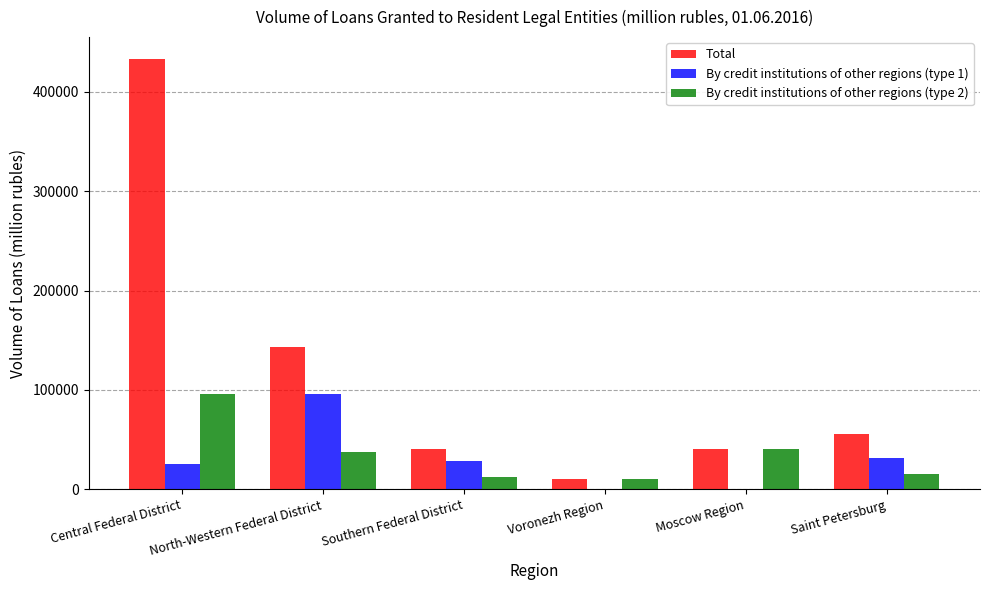

True or false: Total has a value of 41003 at Southern Federal District.

True